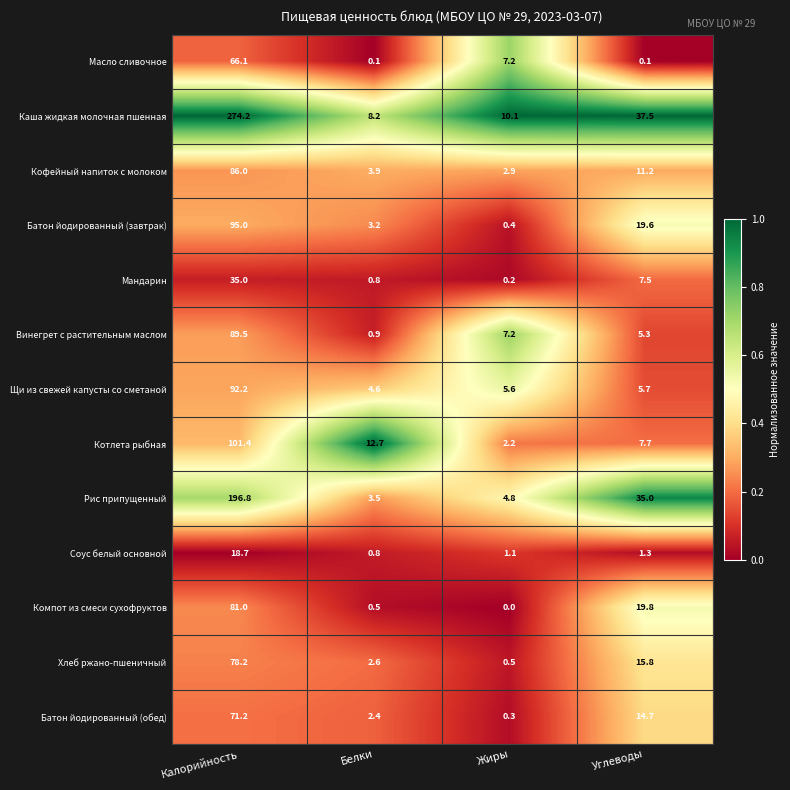

What is the difference between the second highest and second lowest values in the Рис припущенный series?

30.2